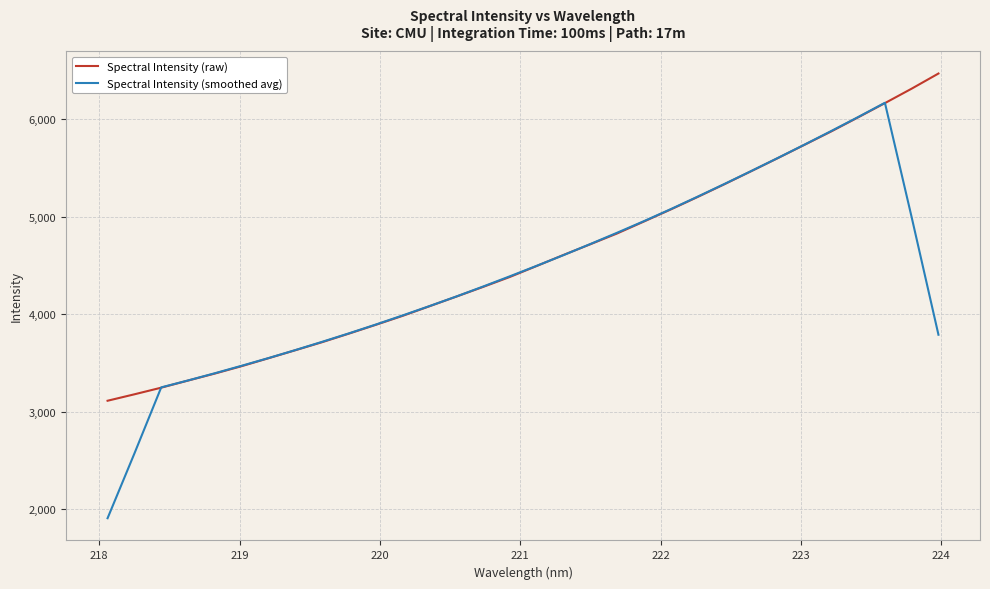

List the series in order of their overall mean, highest first.

Spectral Intensity (raw), Spectral Intensity (smoothed avg)